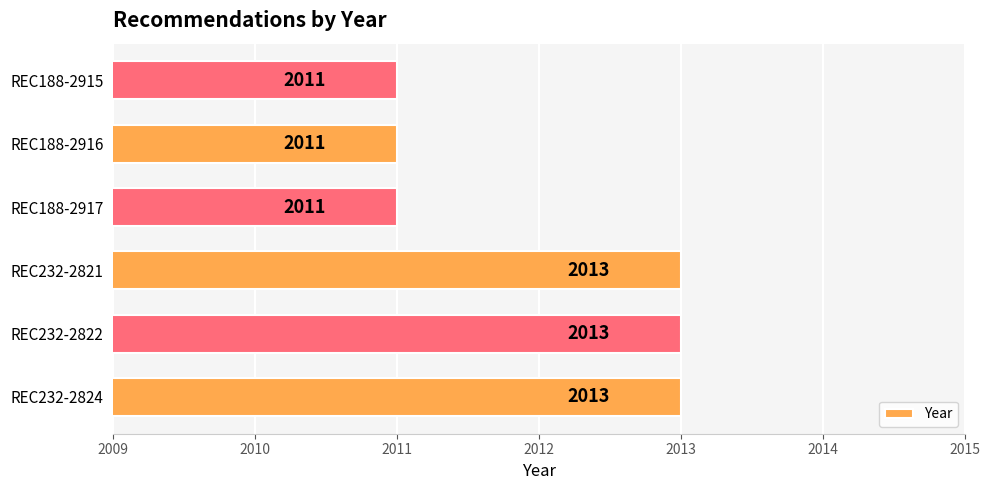

How many values are below 2013?

3